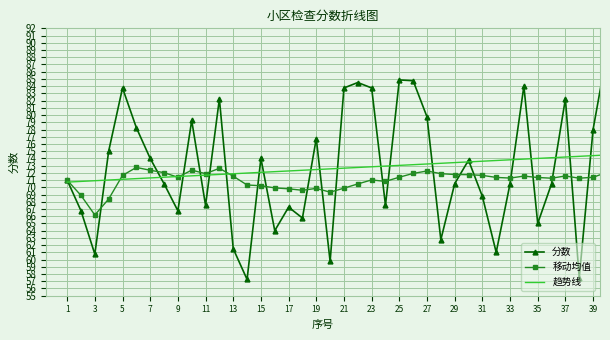

List the series in order of their peak value, lowest first.

移动均值, 趋势线, 分数